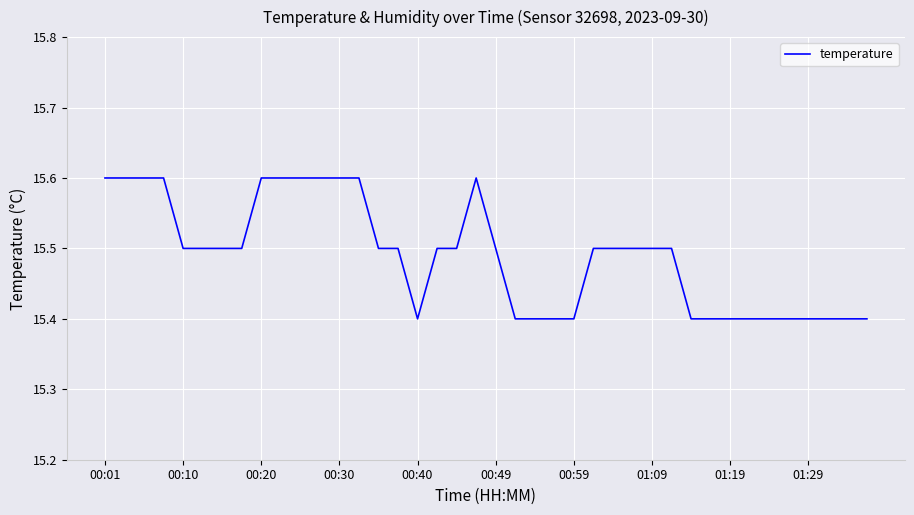

What is the greatest value displayed?

15.6